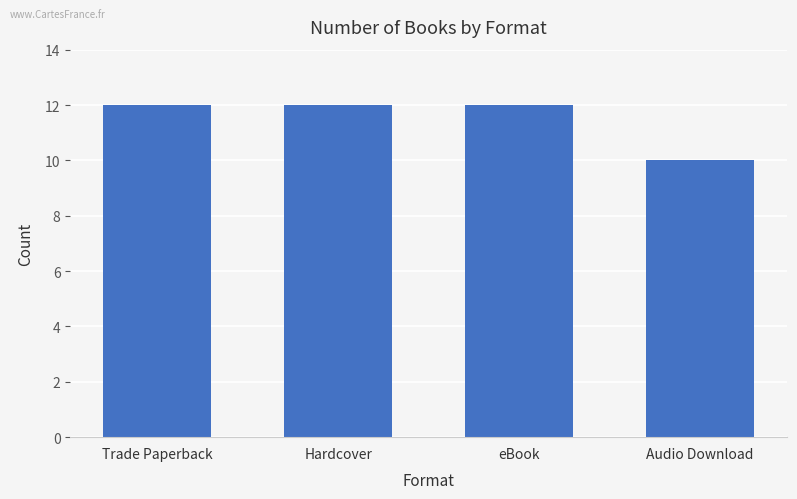

What is the difference between the maximum and minimum values?

2